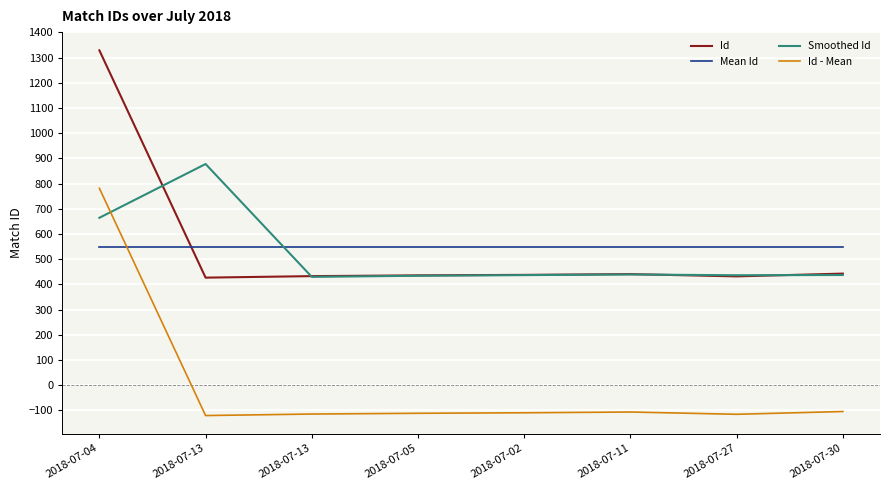

Reading left to right, transcribe all the data shown in this chart.

Id: 2018-07-04=1329.0	2018-07-13=427.0	2018-07-13=433.0	2018-07-05=436.0	2018-07-02=438.0	2018-07-11=441.0	2018-07-27=432.0	2018-07-30=443.0
Mean Id: 2018-07-04=547.4	2018-07-13=547.4	2018-07-13=547.4	2018-07-05=547.4	2018-07-02=547.4	2018-07-11=547.4	2018-07-27=547.4	2018-07-30=547.4
Smoothed Id: 2018-07-04=664.5	2018-07-13=878.0	2018-07-13=430.0	2018-07-05=434.5	2018-07-02=437.0	2018-07-11=439.5	2018-07-27=436.5	2018-07-30=437.5
Id - Mean: 2018-07-04=781.6	2018-07-13=-120.4	2018-07-13=-114.4	2018-07-05=-111.4	2018-07-02=-109.4	2018-07-11=-106.4	2018-07-27=-115.4	2018-07-30=-104.4